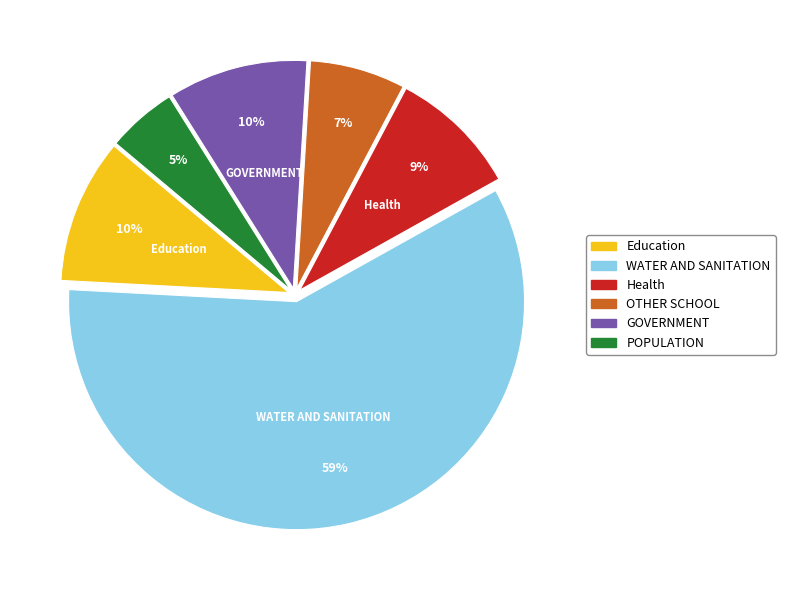

Combined, do POPULATION and OTHER SCHOOL account for over 50%?

No